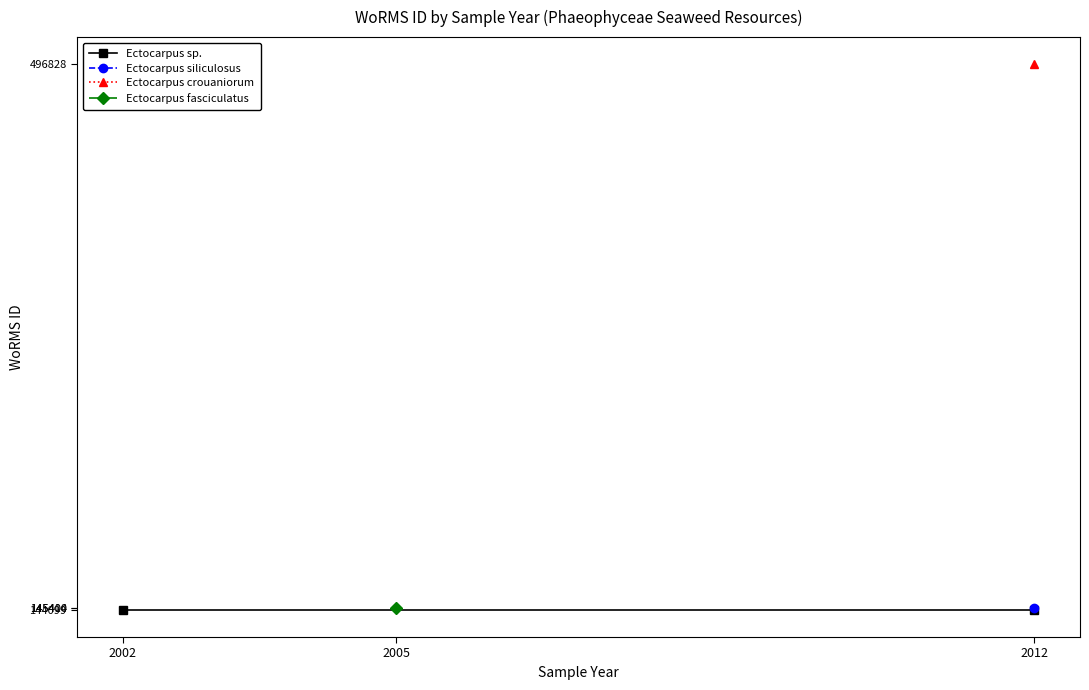

The Ectocarpus fasciculatus series shows 233003 at 2002. True or false?

False